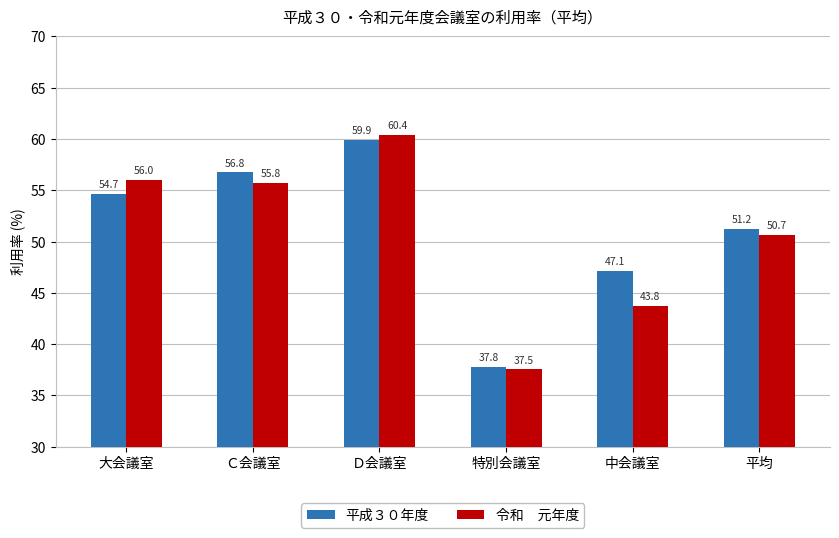

What is the total value across all series at Ｄ会議室?

120.3